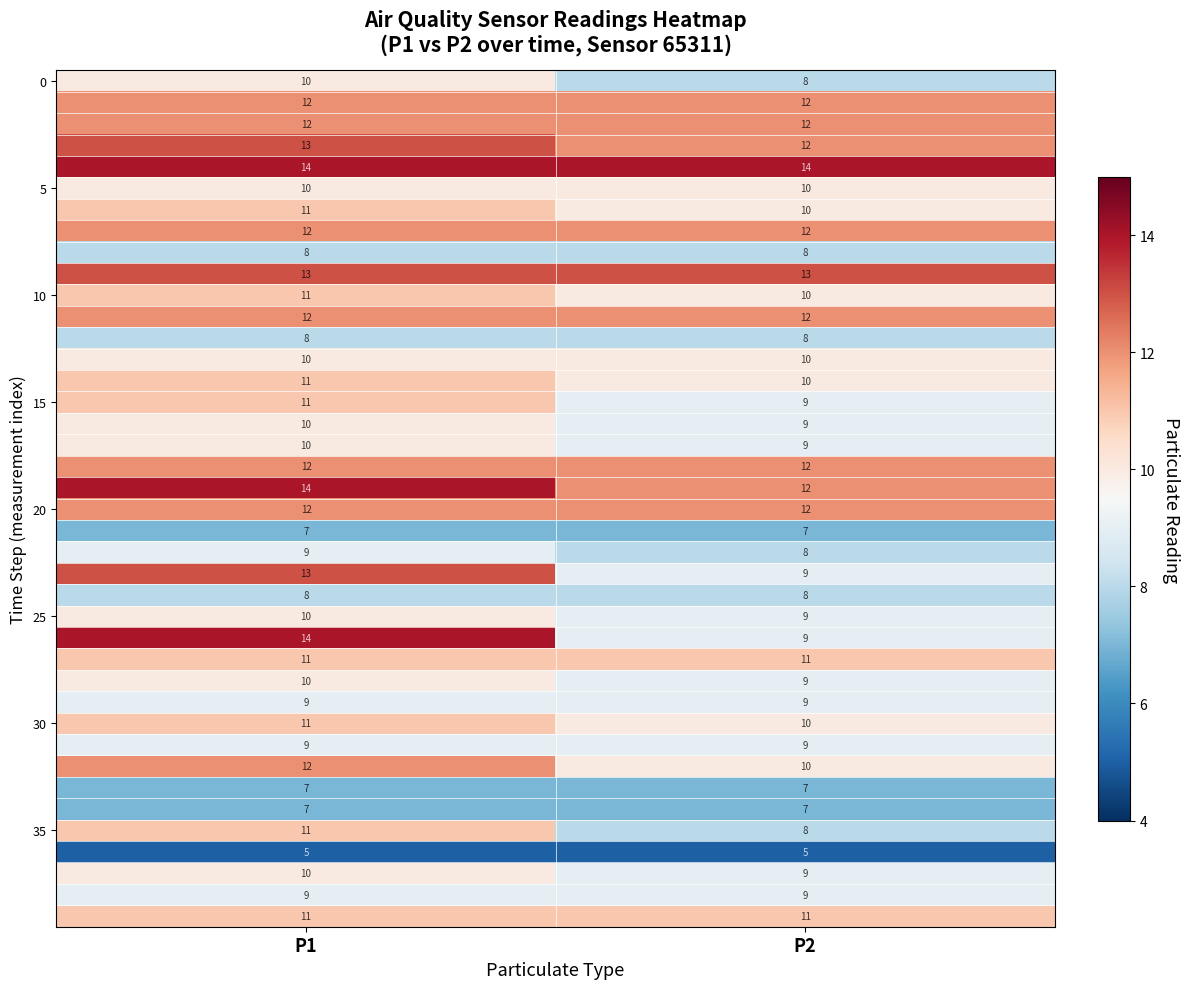

What is the smallest value displayed?

5